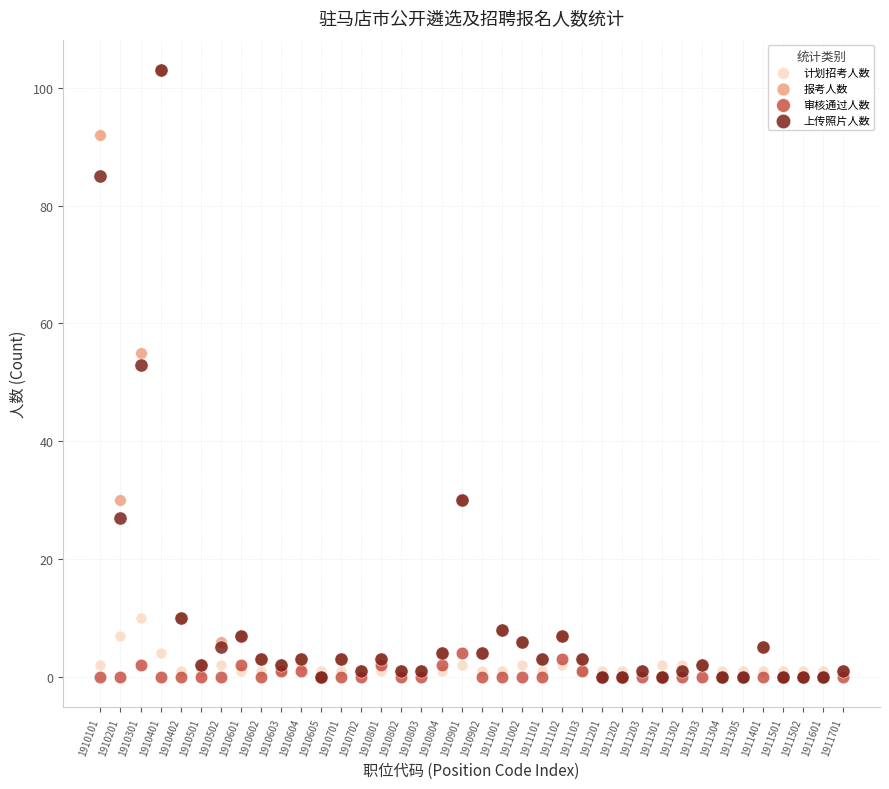

Across all series, what Y value is closest to 51?

53